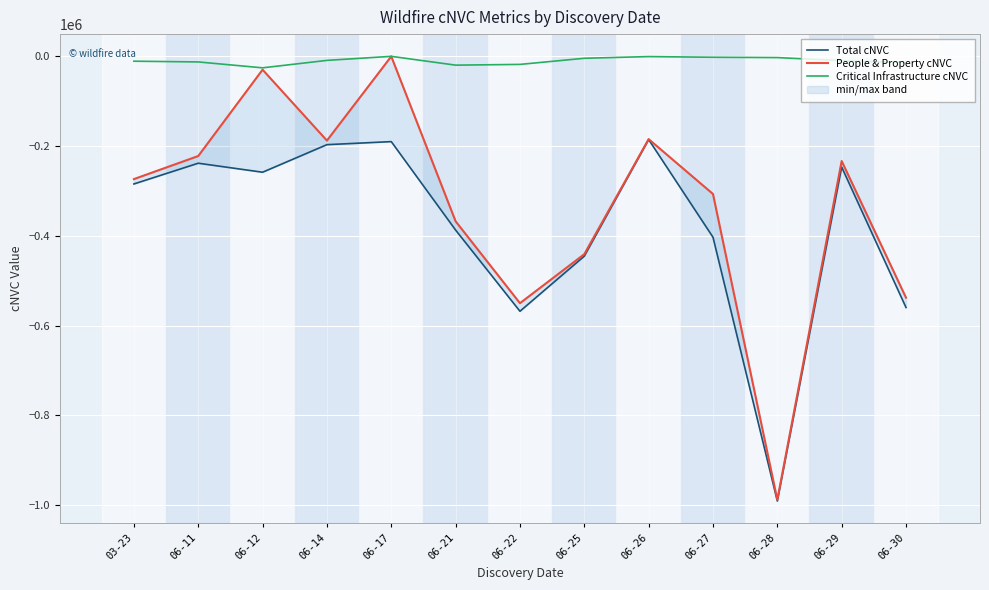

At which label is Critical Infrastructure cNVC closest to -12802?

06-11